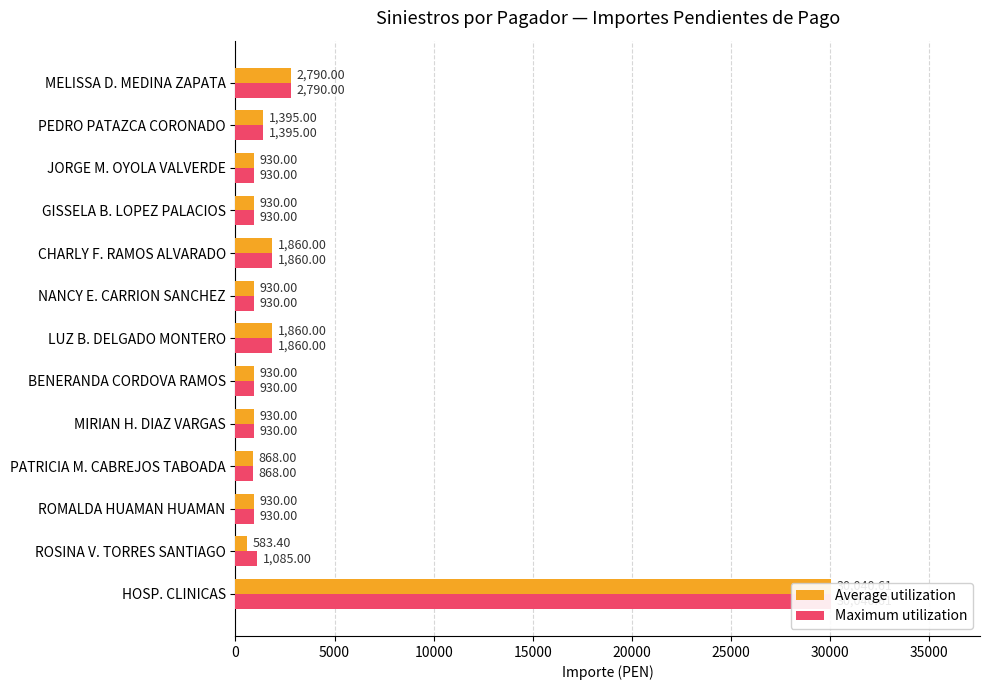

What is the total value across all series at PATRICIA M. CABREJOS TABOADA?

1736.0